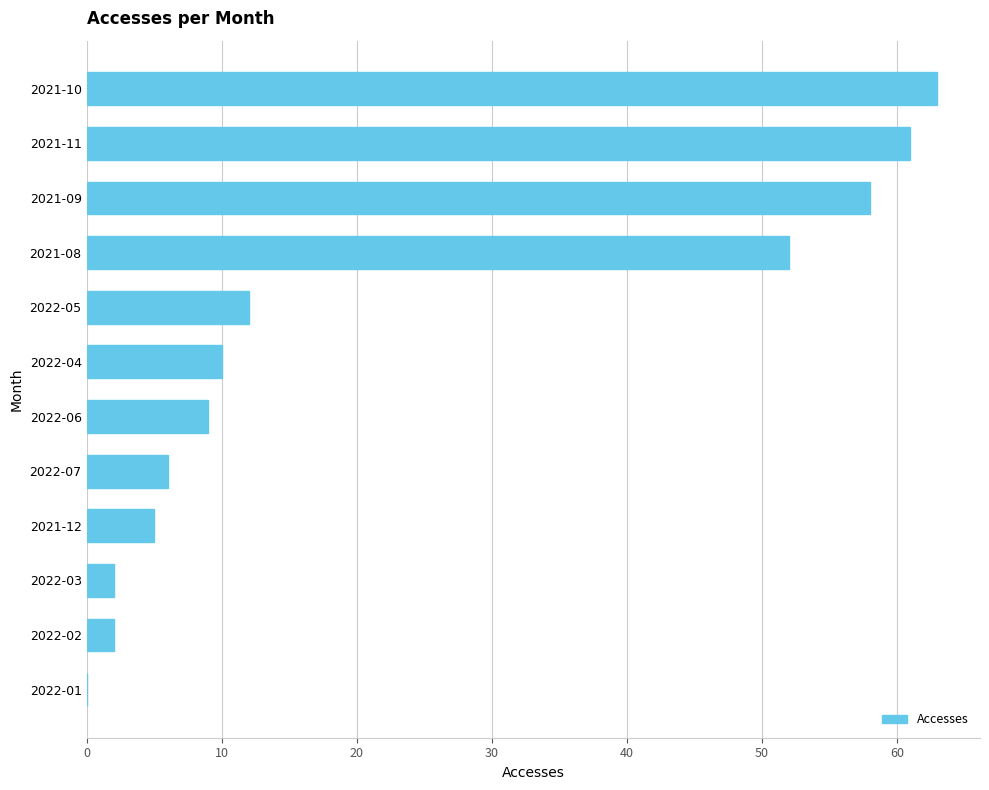

Is it true that the value at 2022-07 is 4?

False